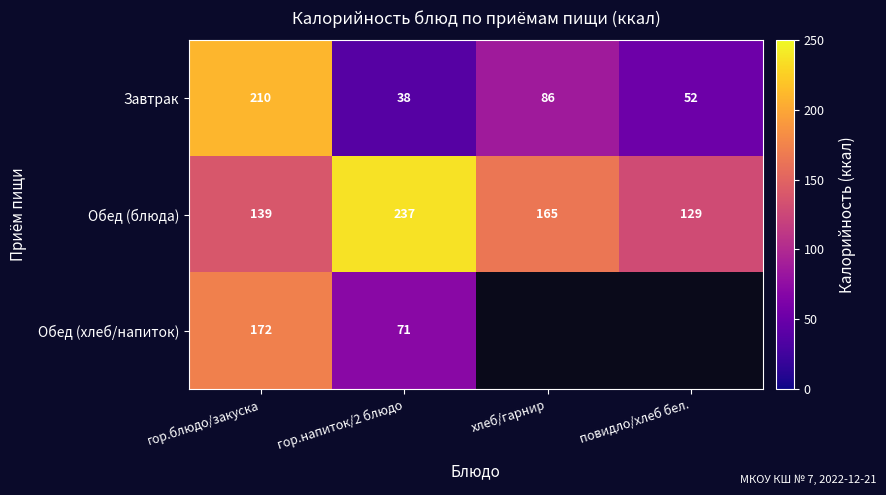

What is the sum of all Завтрак values?

386